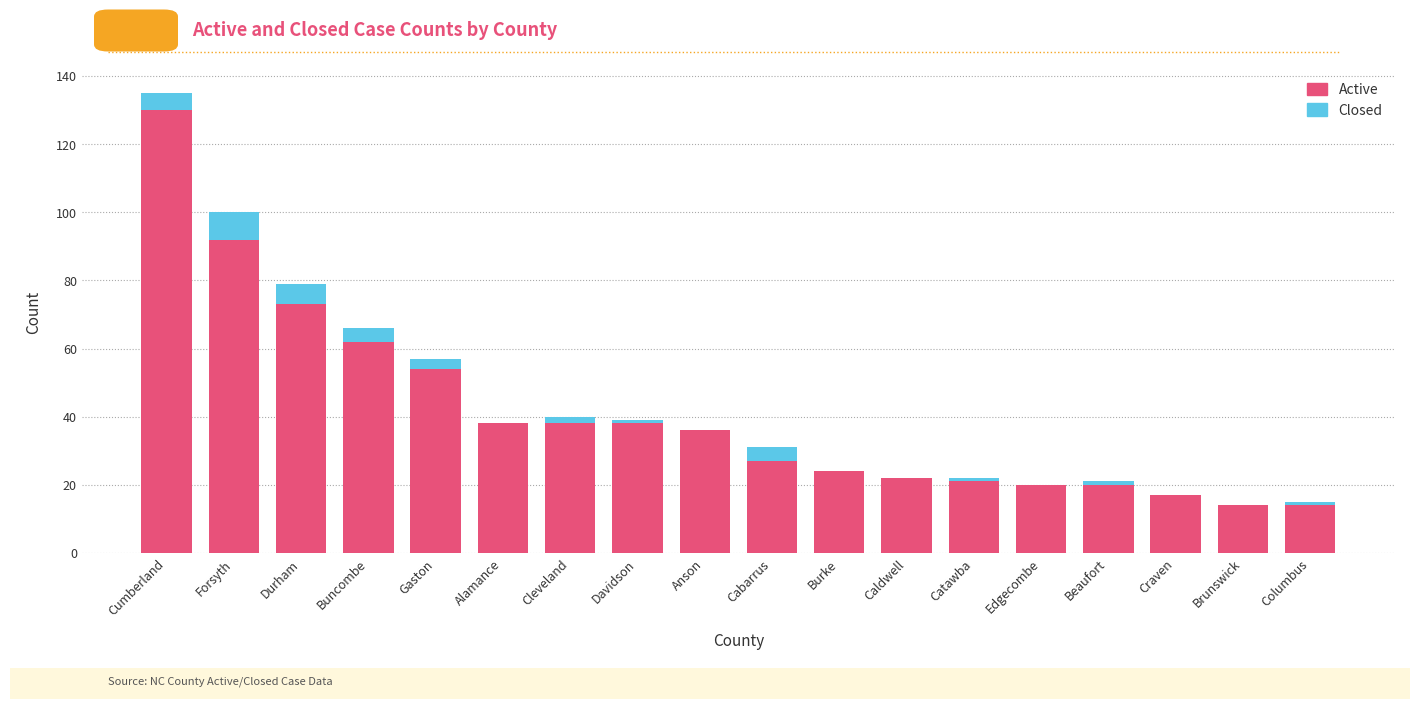

What is the total value across all series at Durham?

79